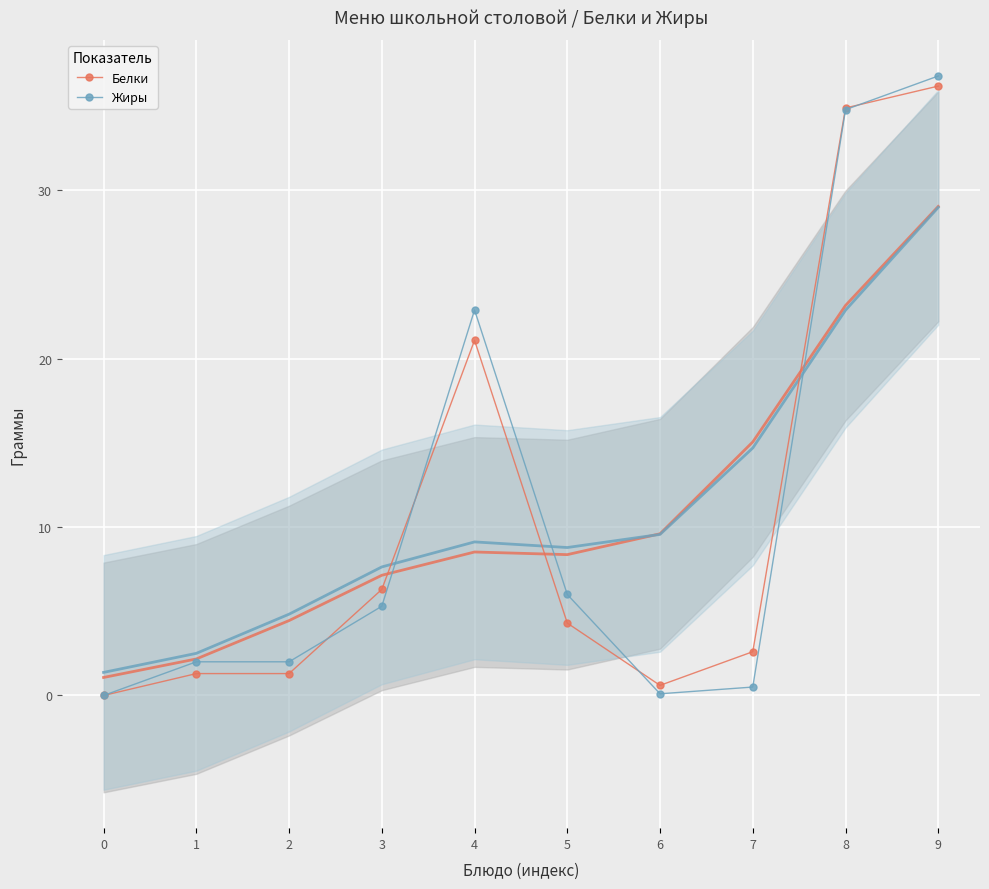

List the series in order of their overall mean, lowest first.

Белки, Жиры